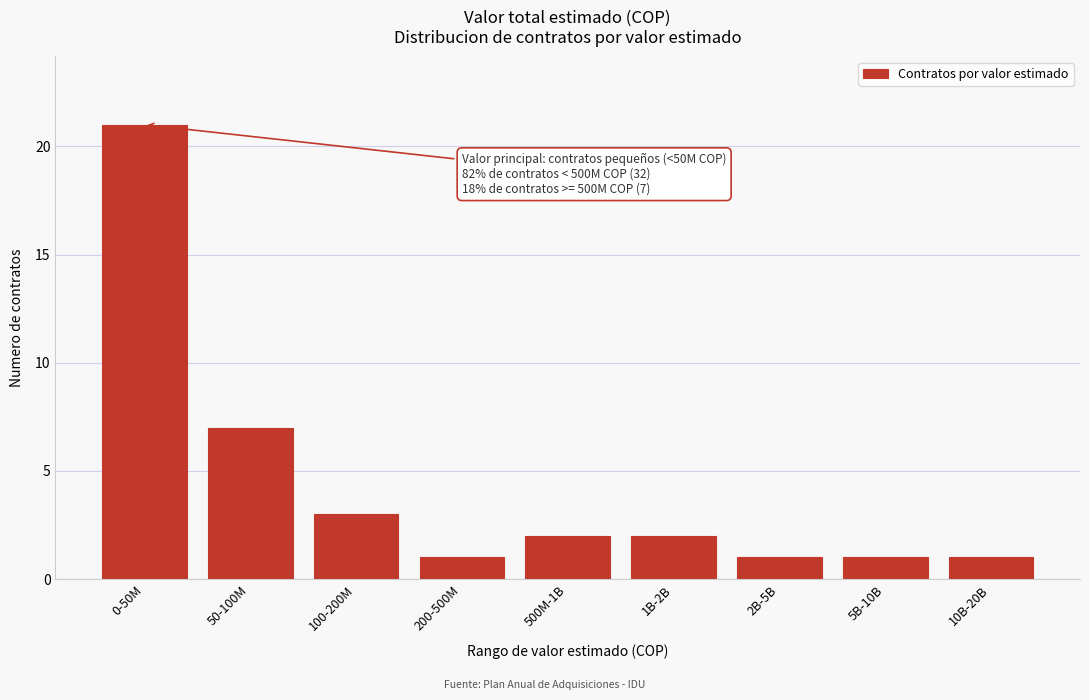

Reading left to right, list all the values displayed in this chart.

0-50M=21	50-100M=7	100-200M=3	200-500M=1	500M-1B=2	1B-2B=2	2B-5B=1	5B-10B=1	10B-20B=1